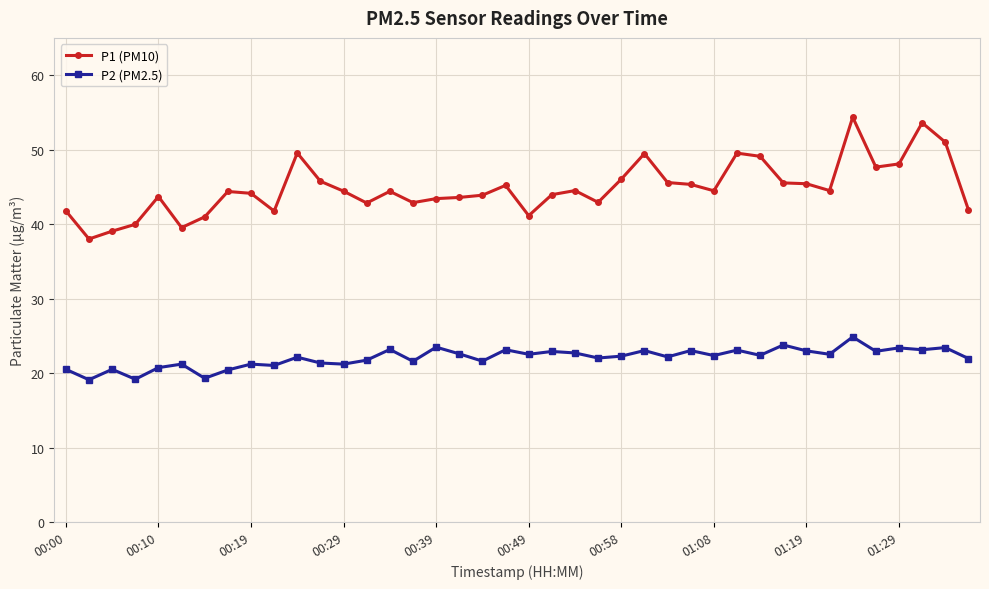

Which series has the largest total across all categories?

P1 (PM10)